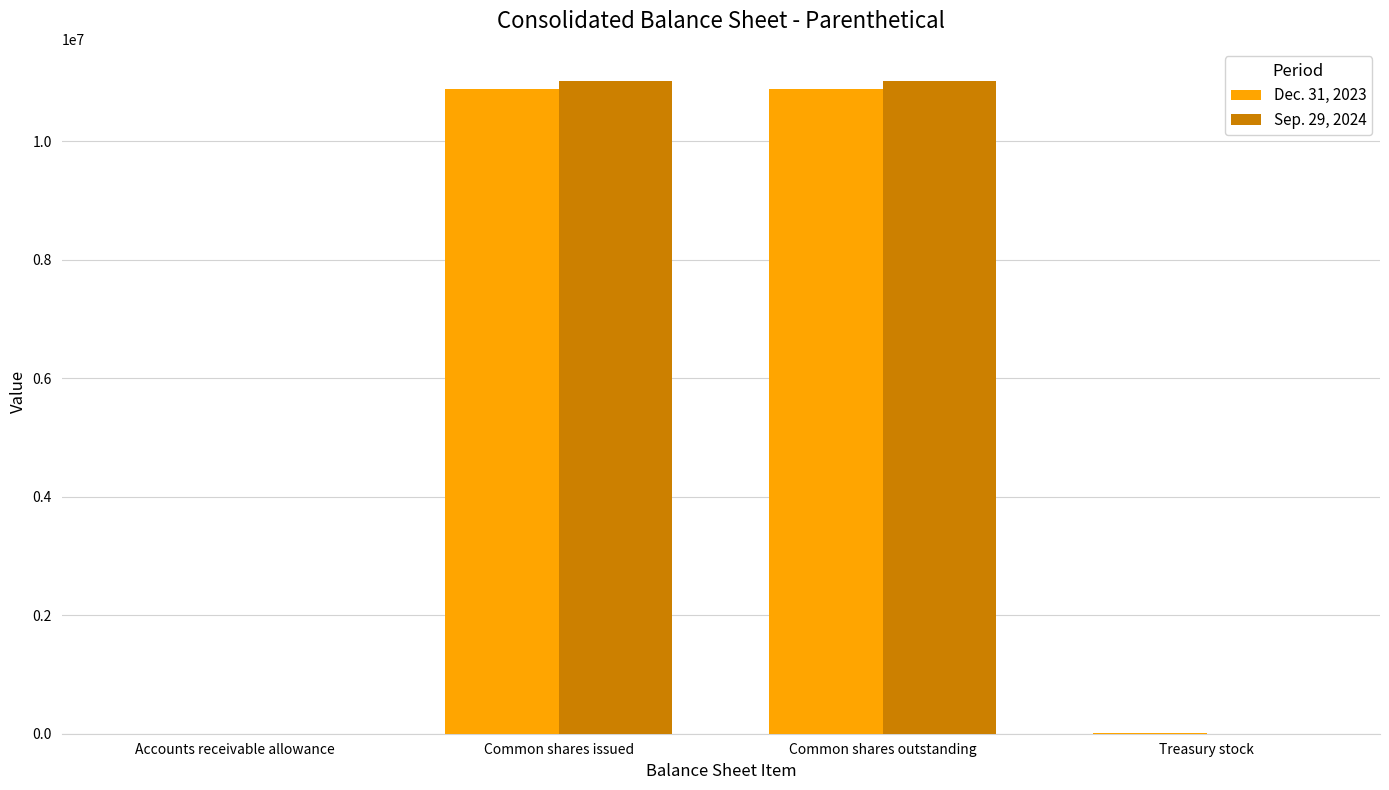

How many groups of bars are there?

4